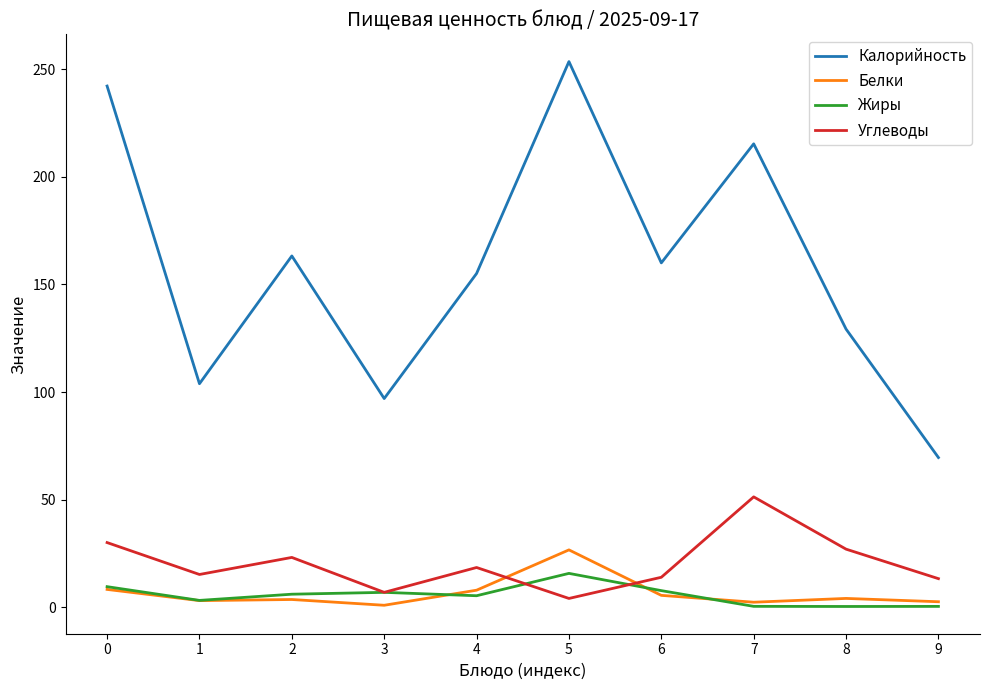

True or false: Углеводы and Жиры intersect in this chart.

True